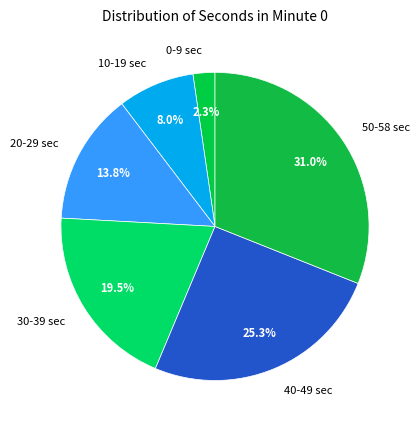

Do 20-29 sec and 50-58 sec together represent more than half of the pie?

No